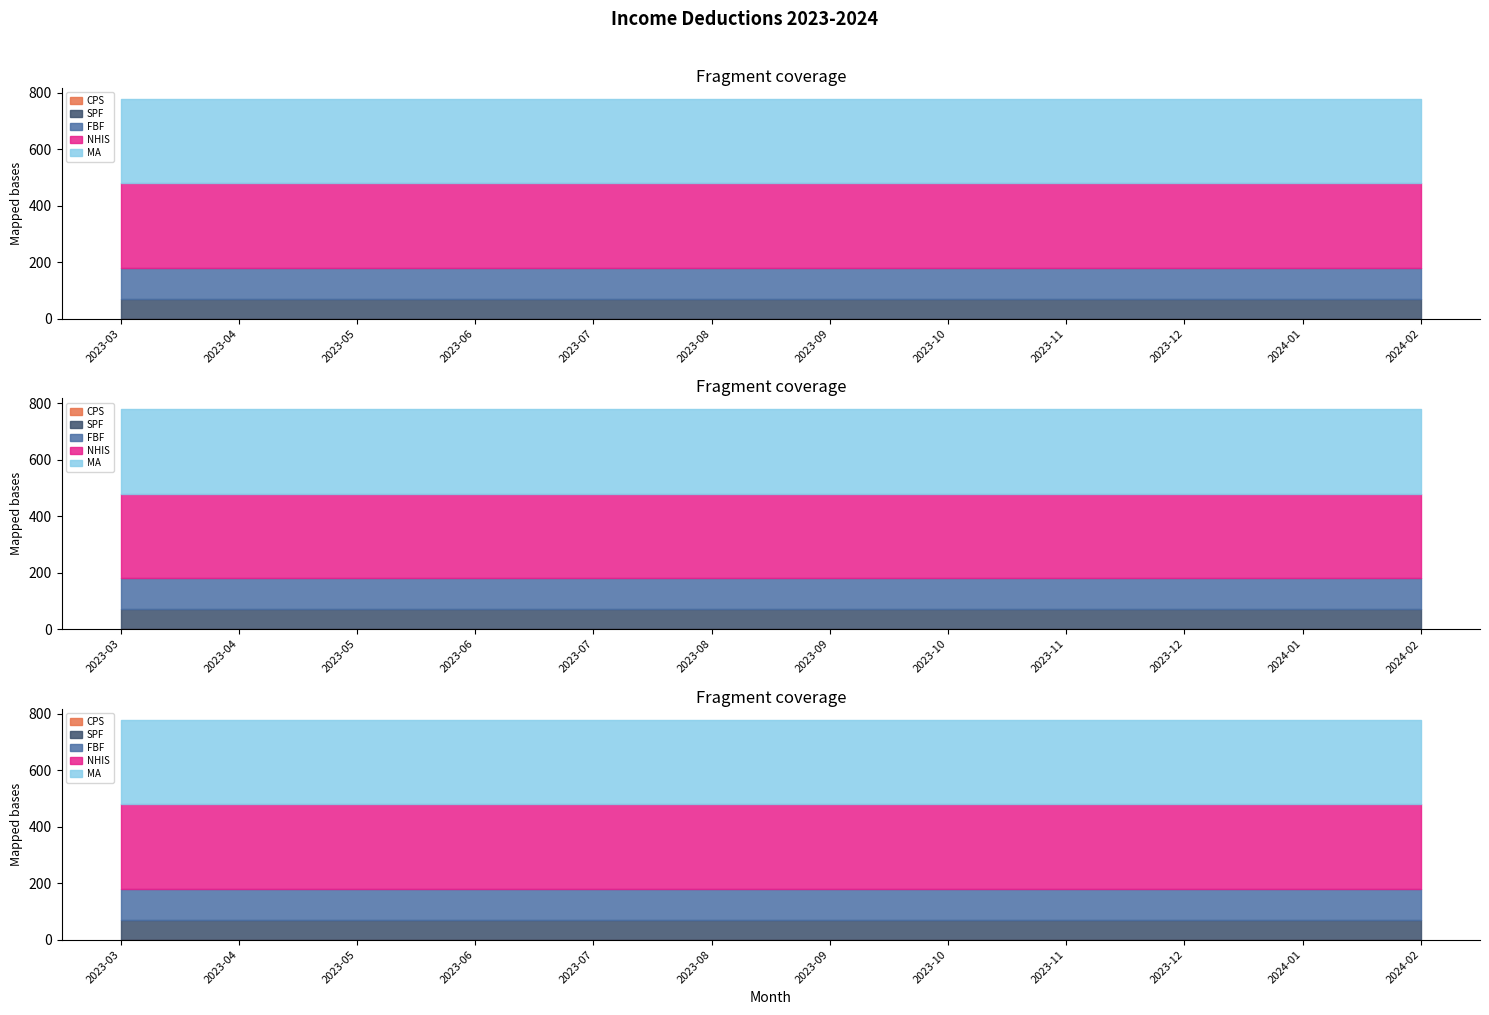

At which category does the chart reach its minimum across all series?

2023-03